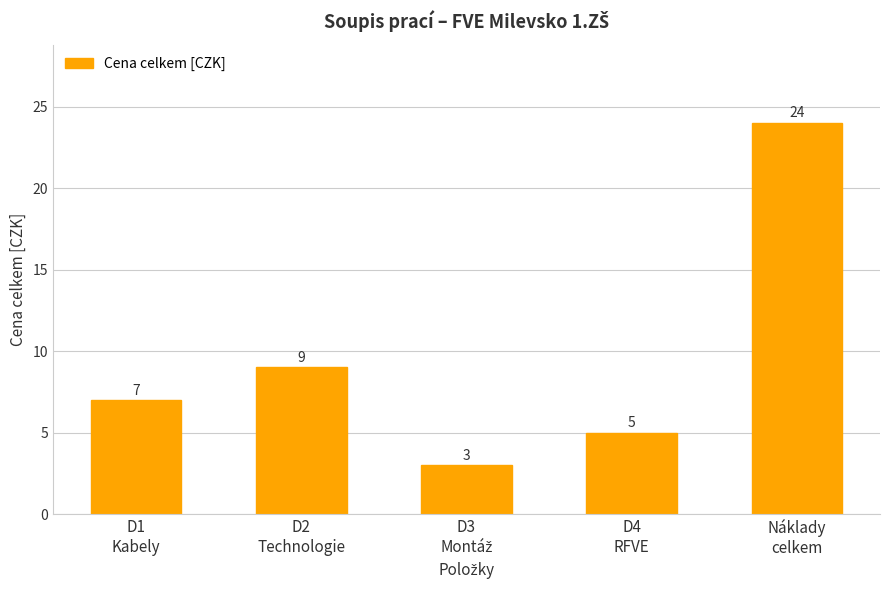

How many distinct data groups are displayed?

1